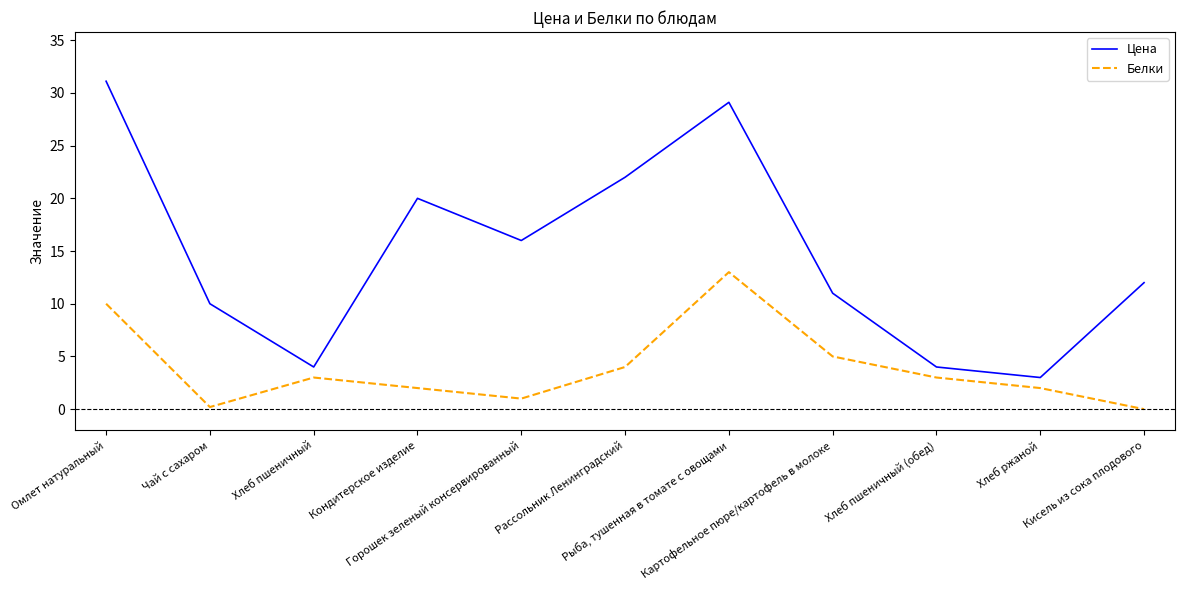

Where is the first local minimum for Белки?

Чай с сахаром